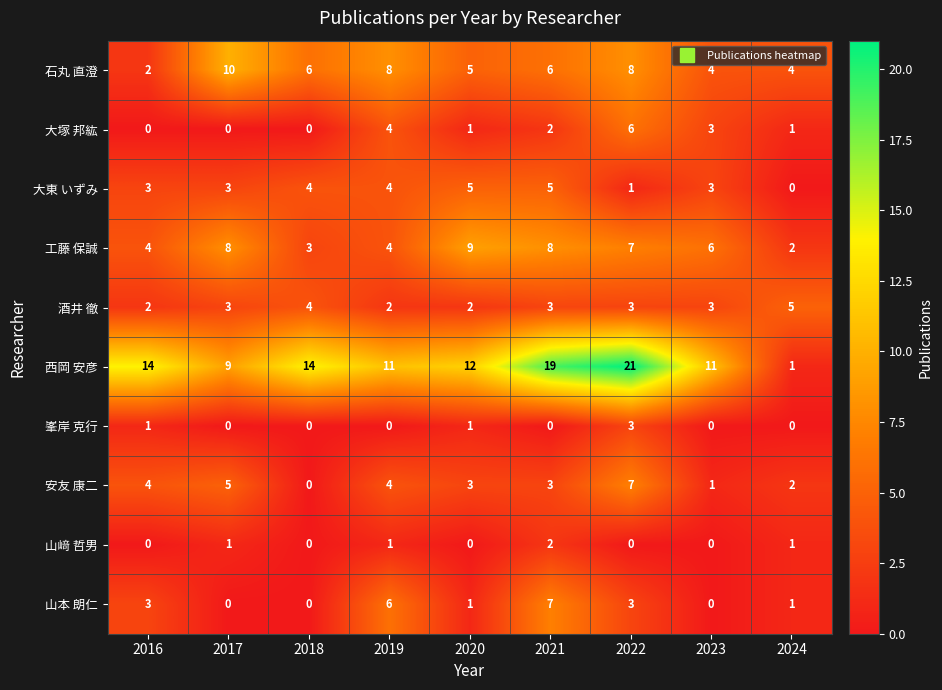

The value of 山本 朗仁 at 2023 is 0. True or false?

True